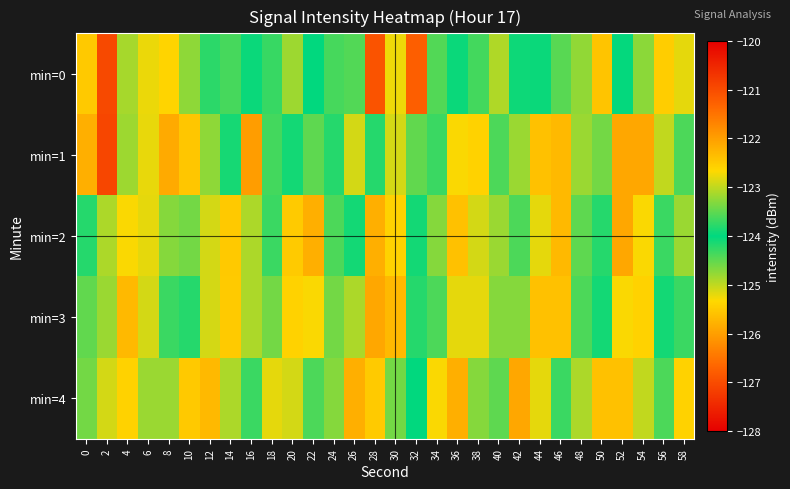

What is the maximum value shown in the chart?

-121.0